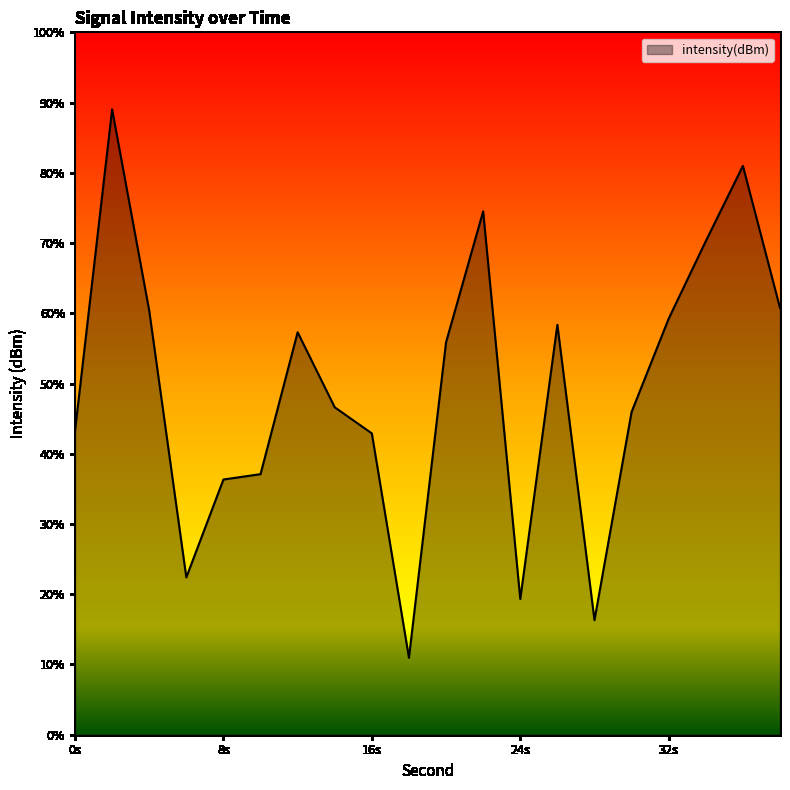

Rank the categories by value from lowest to highest.

18, 28, 24, 6, 8, 10, 16, 0, 30, 14, 20, 12, 26, 32, 4, 38, 34, 22, 36, 2